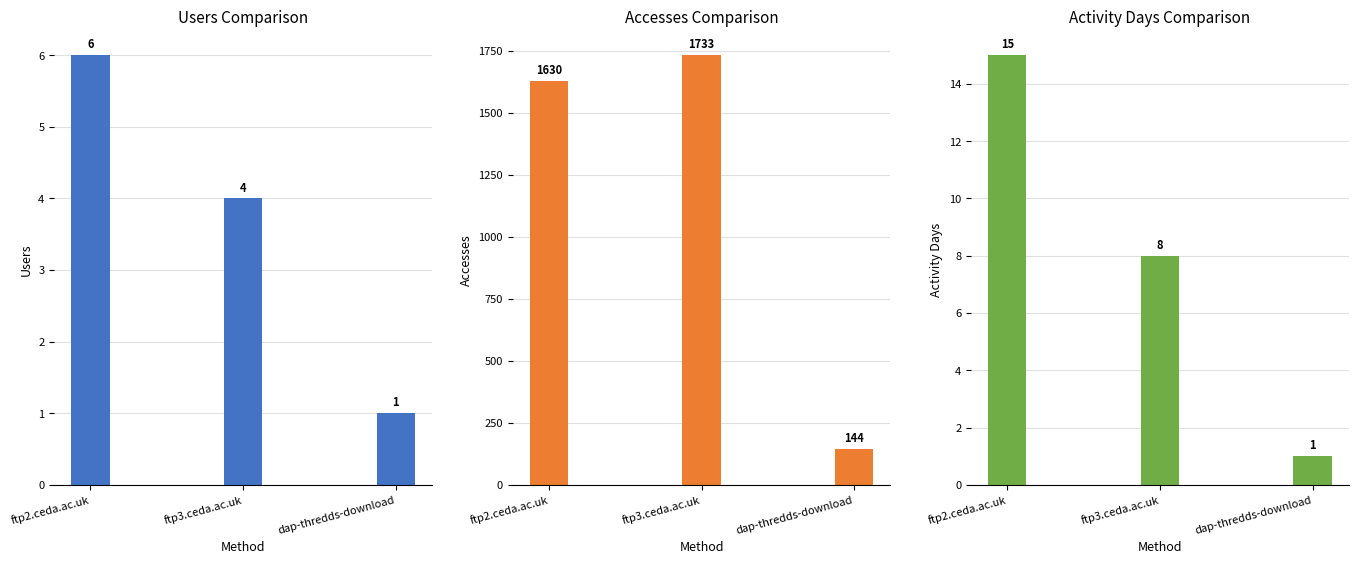

Which category has the lowest value in the Accesses series?

dap-thredds-download